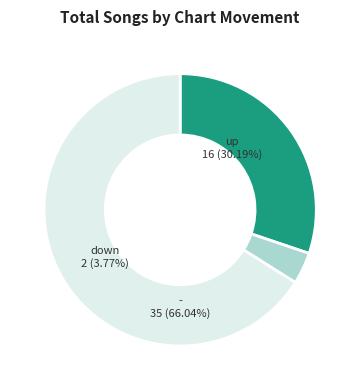

Between down and -, which is larger?

-